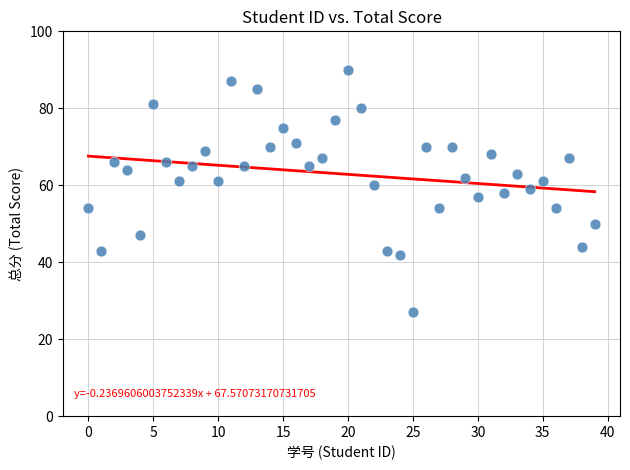

How many data points are displayed?

40